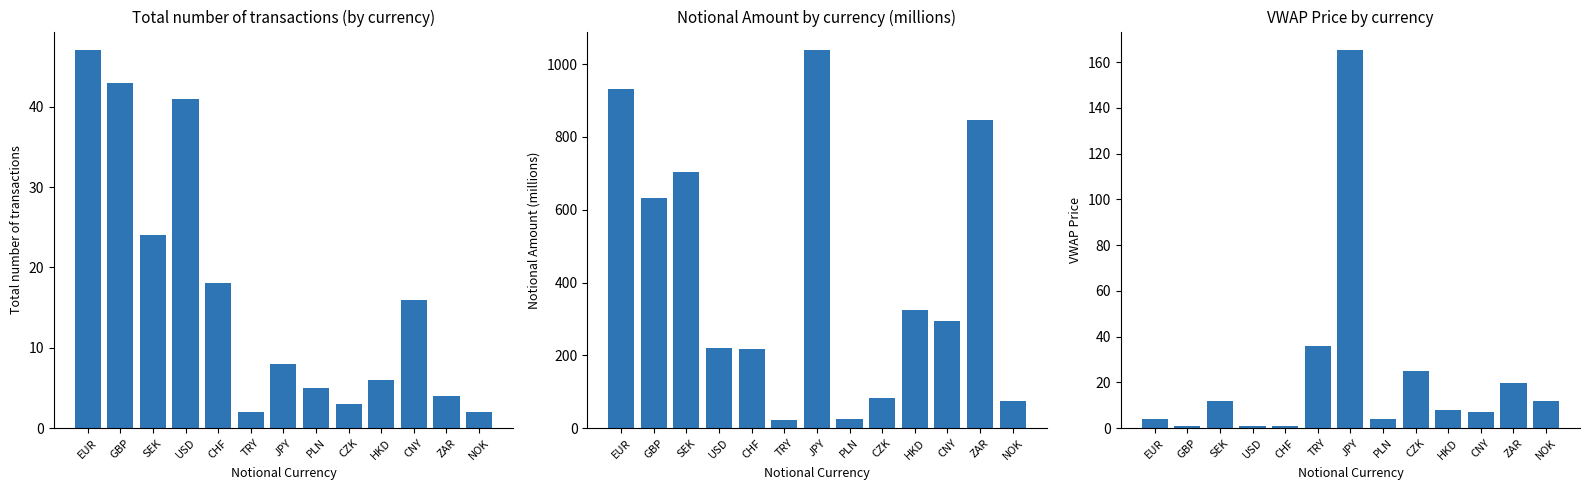

What is the greatest value displayed?

1037.9